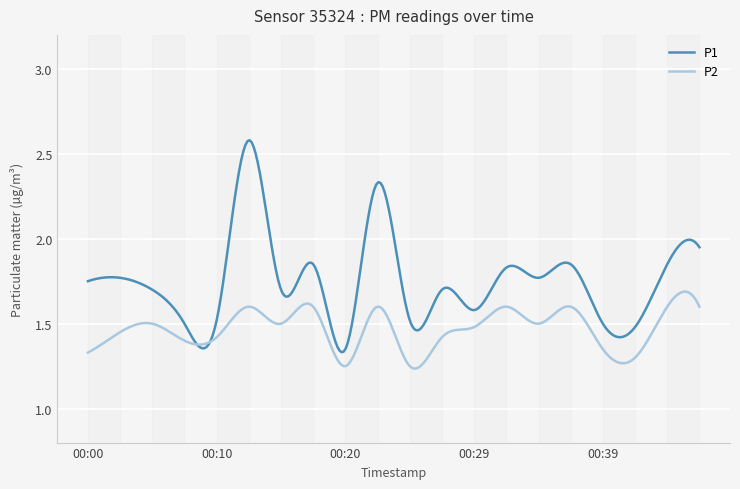

How many lines are shown in the chart?

2